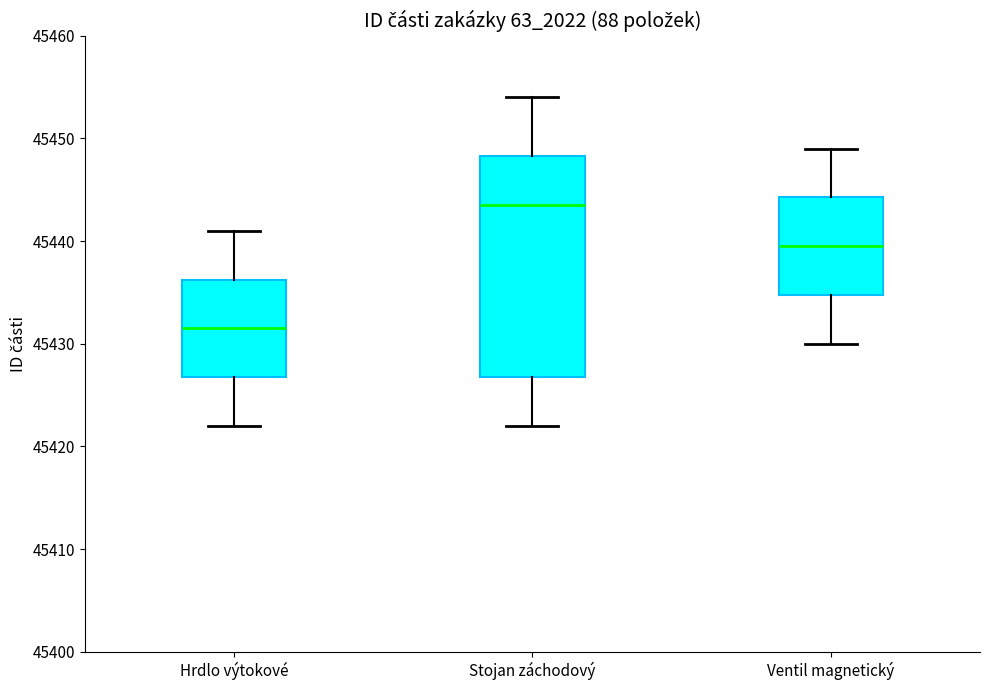

Reading left to right, read every box against the y-axis: the position of its median line, the range the box covers, and the ends of its whiskers. The values are not printed on the chart, so give them approximately, as read against the axis.

Hrdlo výtokové: median 45432, box 45427 to 45436, whiskers 45422 to 45441
Stojan záchodový: median 45444, box 45427 to 45448, whiskers 45422 to 45454
Ventil magnetický: median 45440, box 45435 to 45444, whiskers 45430 to 45449